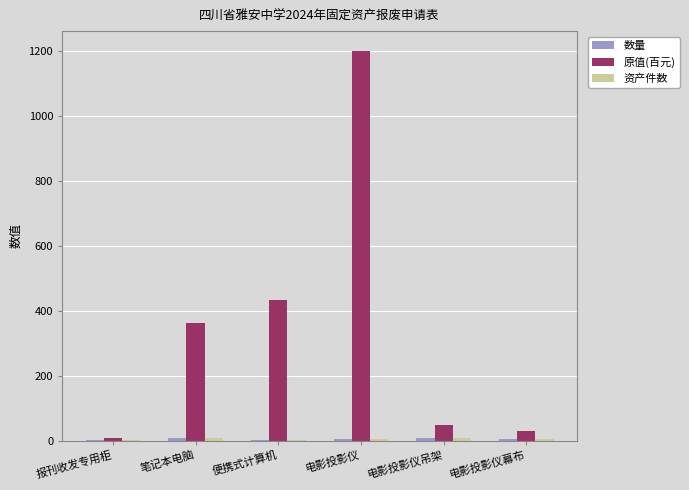

At which category is the sum across all series the highest?

电影投影仪